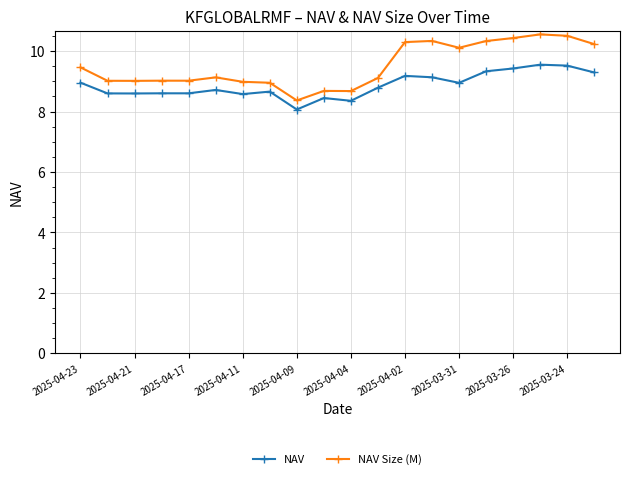

Rank the series by their average value, from lowest to highest.

NAV, NAV Size (M)